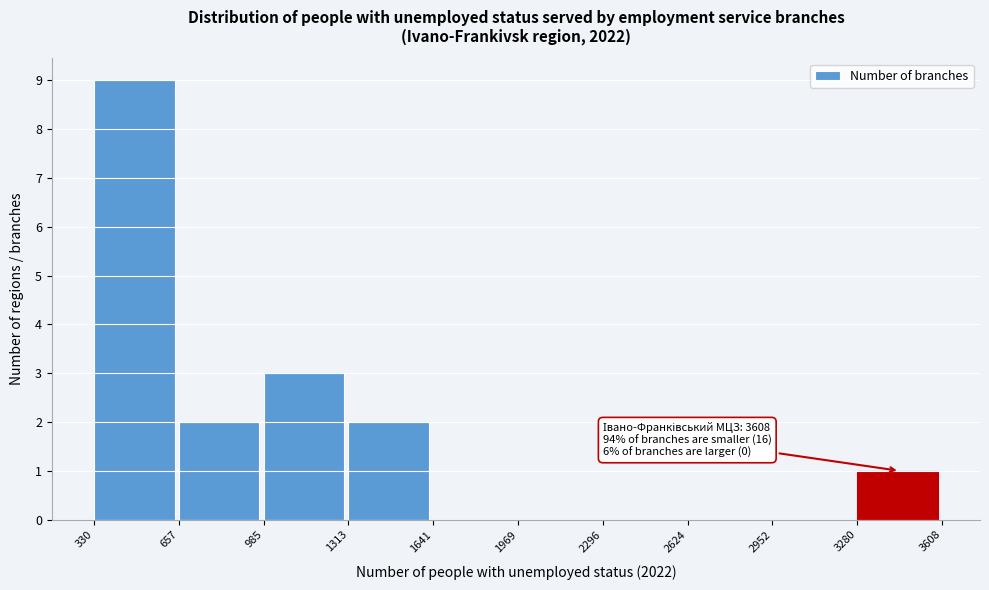

Over which range of the x-axis is the bar tallest?

330 to 657